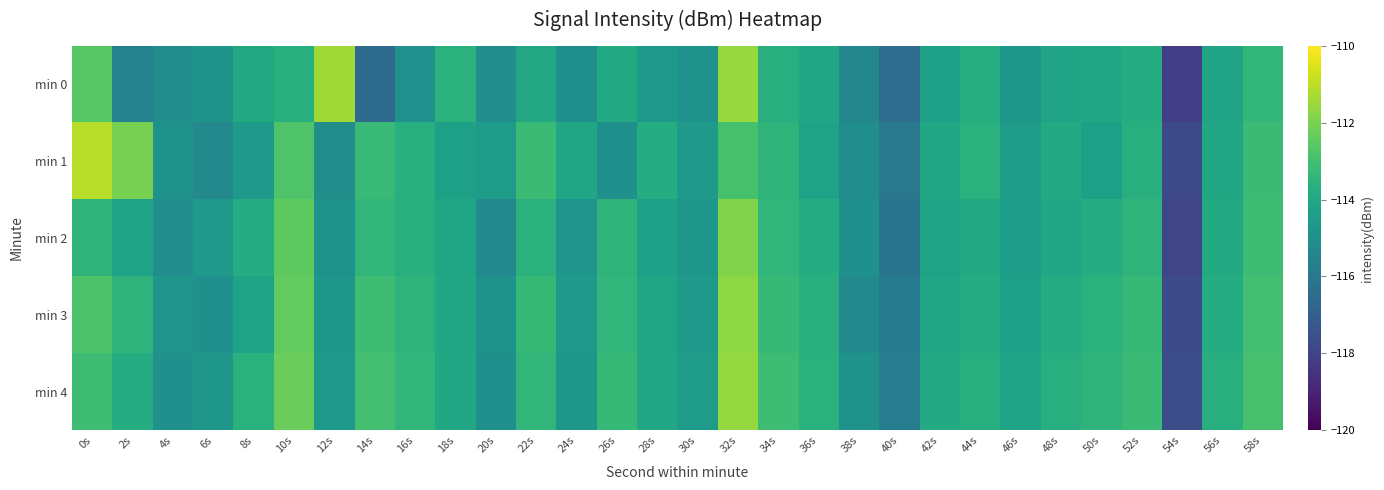

What is the difference between the highest and lowest values at 56s?

0.5